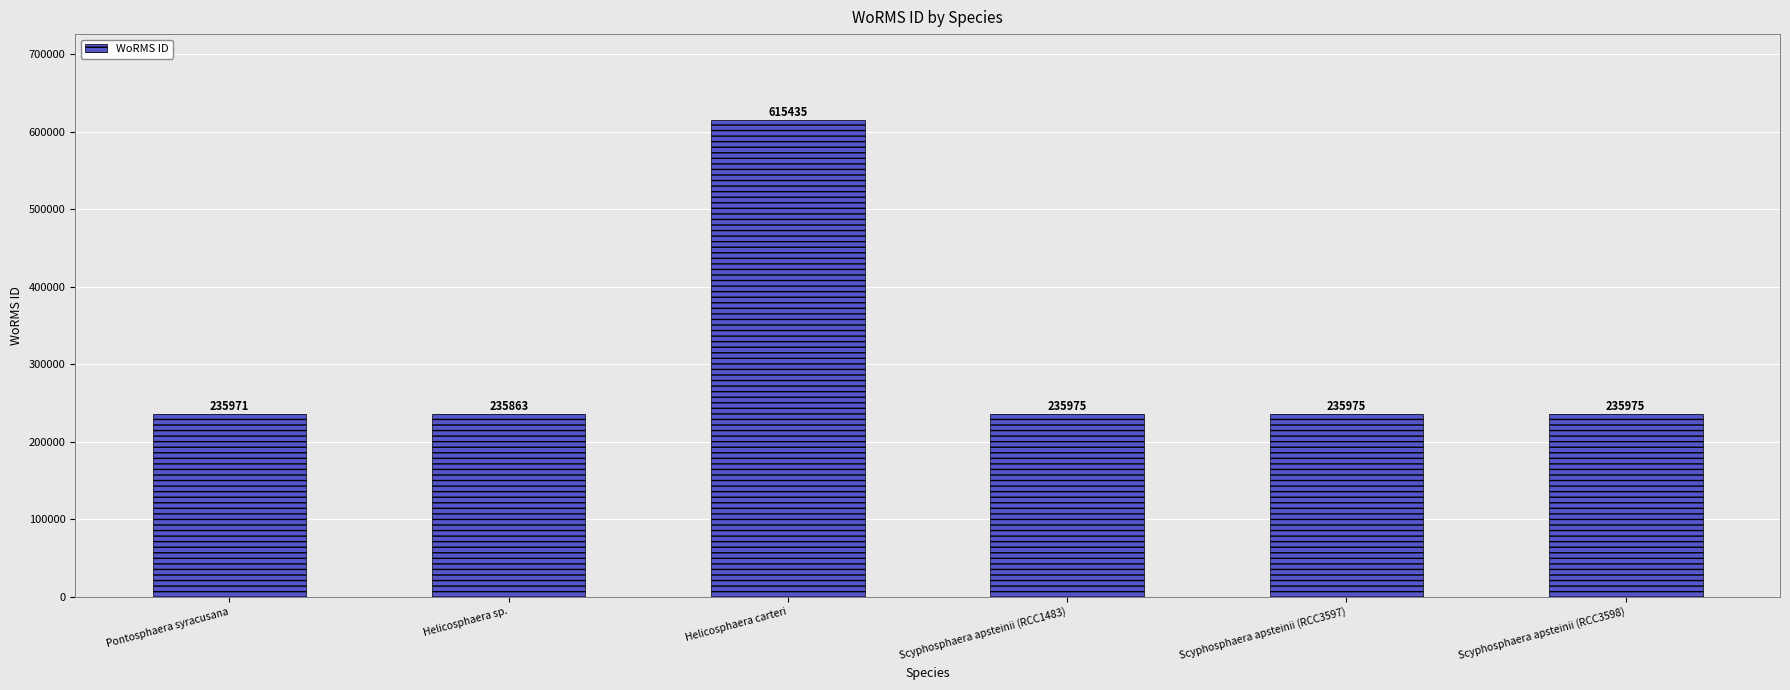

At which label does the data first exceed 235975?

Helicosphaera carteri